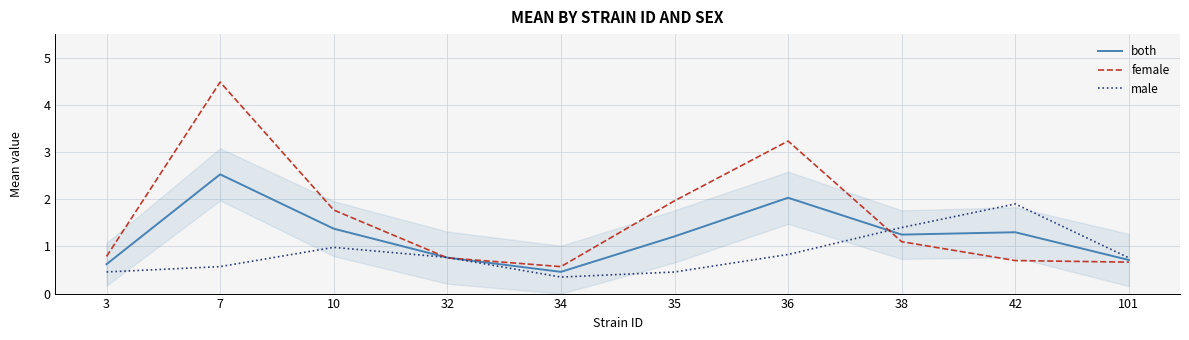

Which category has the lowest value in the male series?

34